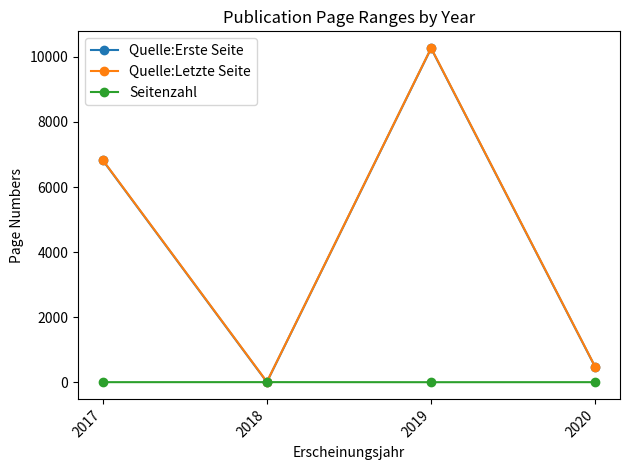

The value of Quelle:Erste Seite at 2020 is 463. True or false?

True